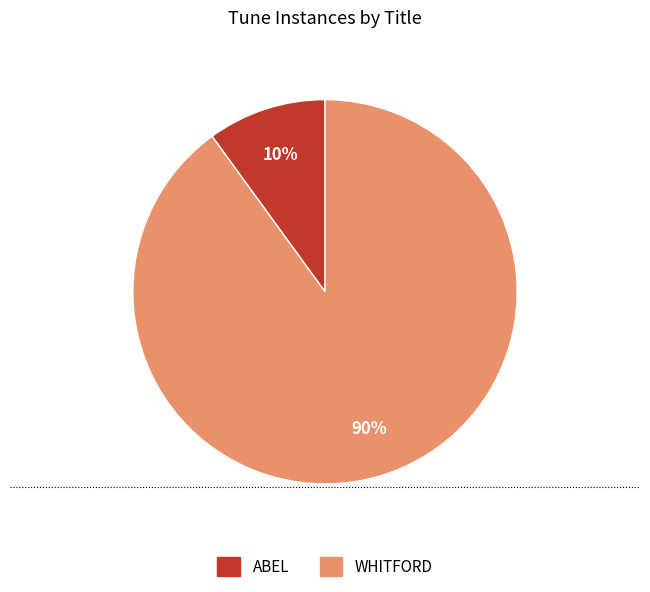

Is the sum of WHITFORD and ABEL greater than half?

Yes